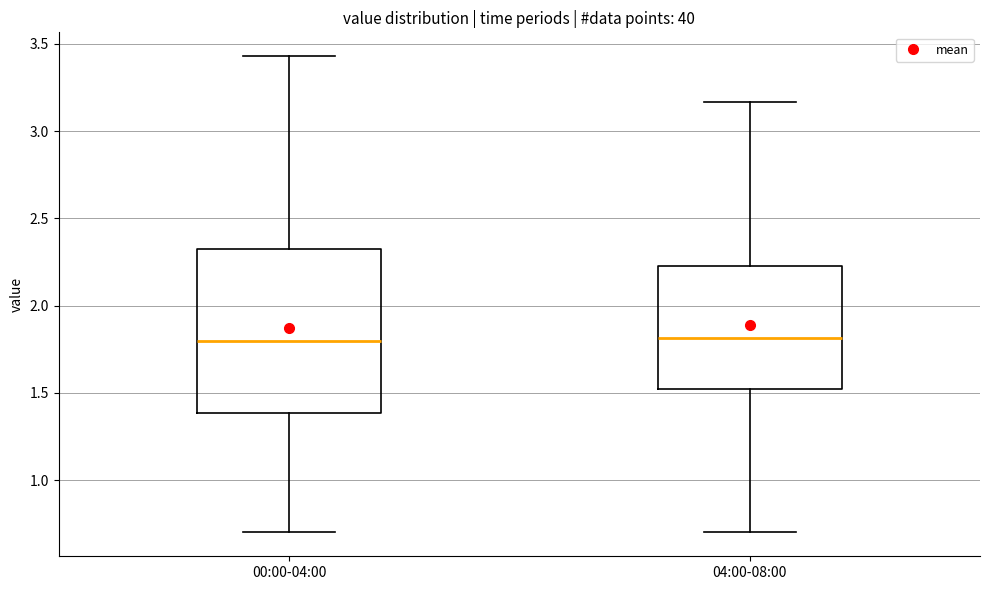

Reading left to right, transcribe this box plot: for each box, give where its median line is, the range the box spans, and where its two whiskers end, as read against the y-axis. The values are not printed on the chart, so give them approximately, as read against the axis.

00:00-04:00: median 1.80, box 1.40 to 2.35, whiskers 0.70 to 3.45
04:00-08:00: median 1.80, box 1.50 to 2.25, whiskers 0.70 to 3.15